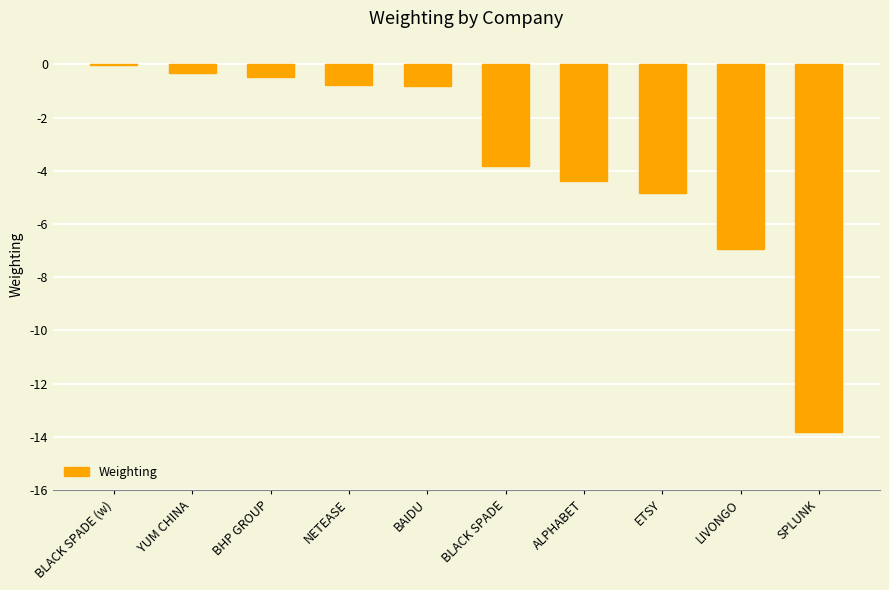

What is the change in value from BAIDU to SPLUNK?

-13.0